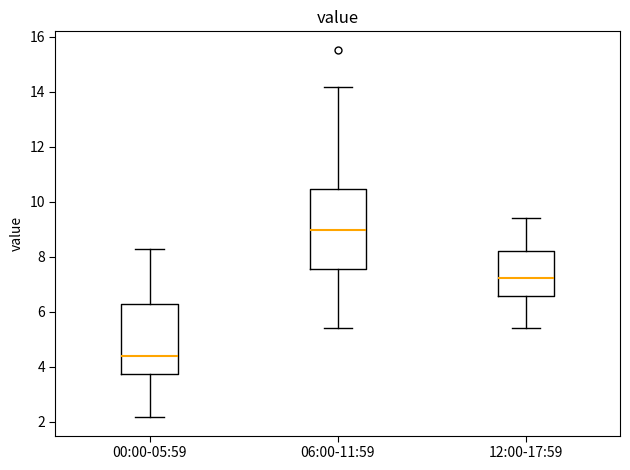

Comparing the boxes themselves (not the whiskers), which one is the tallest?

06:00-11:59